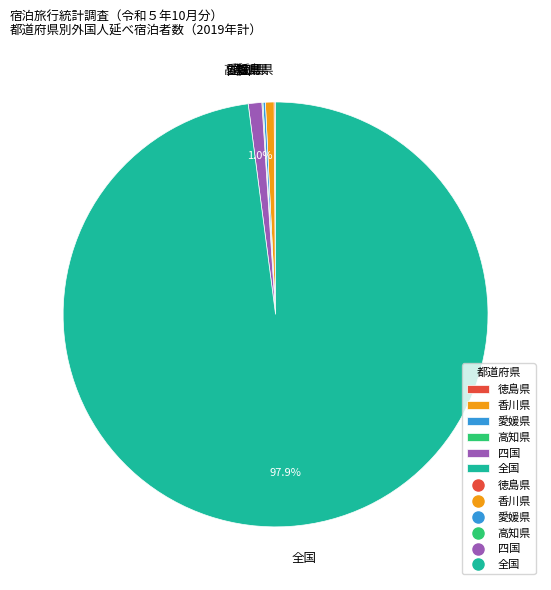

Is there any slice that represents more than half of the pie?

Yes